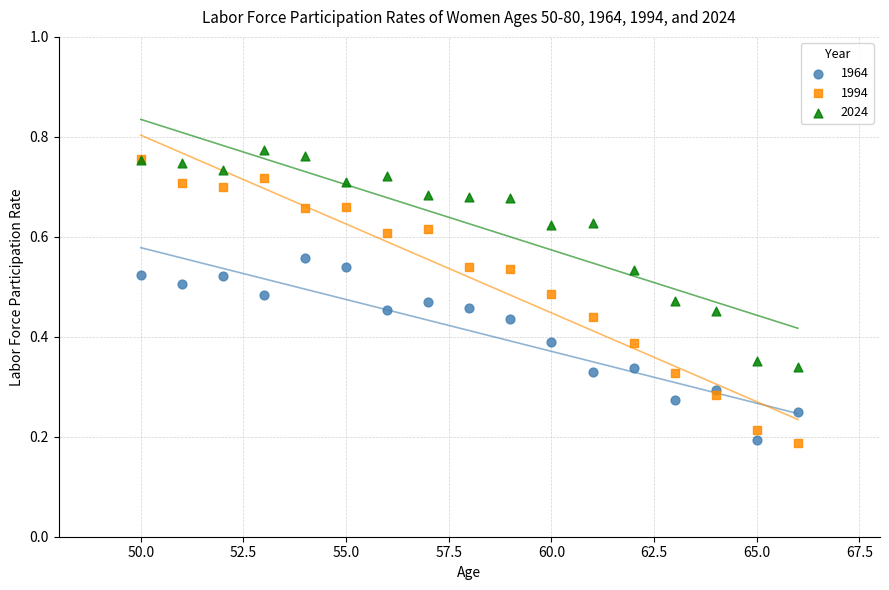

What are all the series names shown in the legend?

1964, 1994, 2024